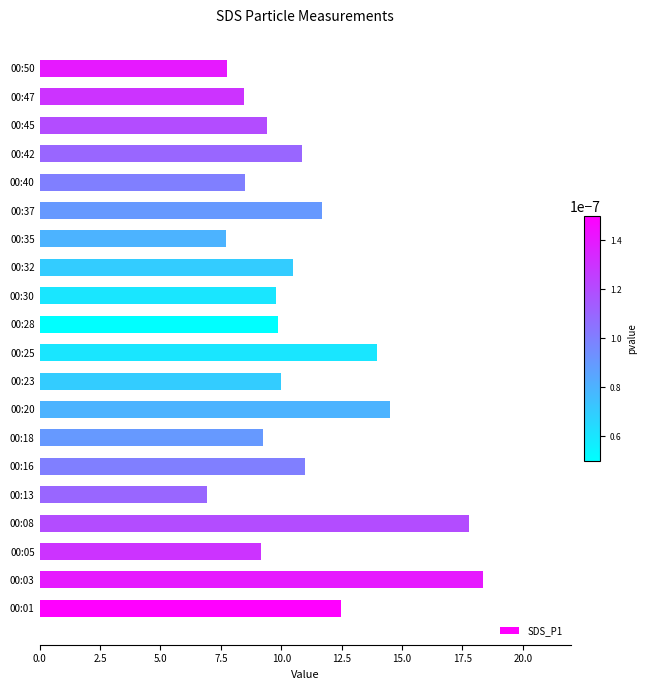

Read the value at 00:23.

10.0